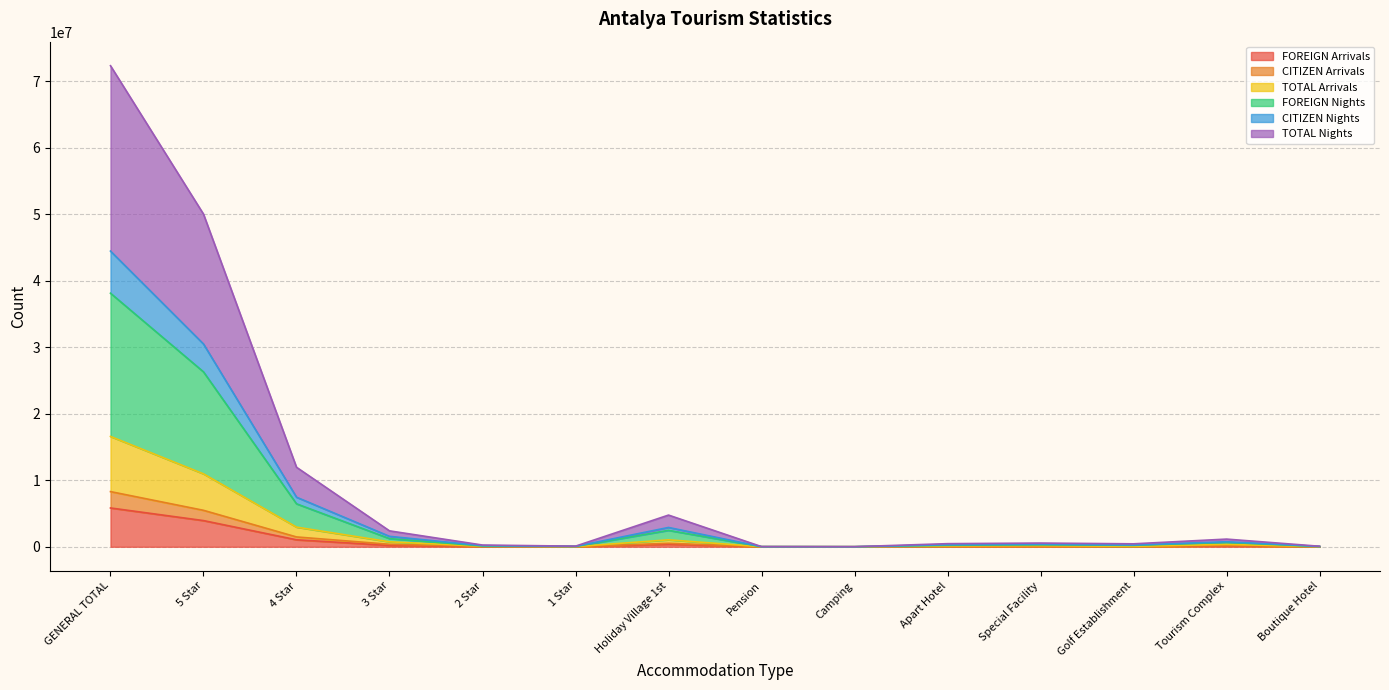

True or false: CITIZEN Arrivals and FOREIGN Nights intersect in this chart.

False